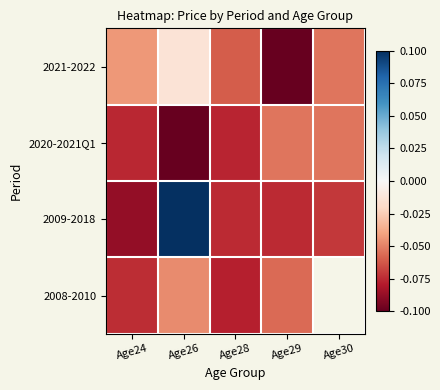

What is the smallest value displayed?

-0.1